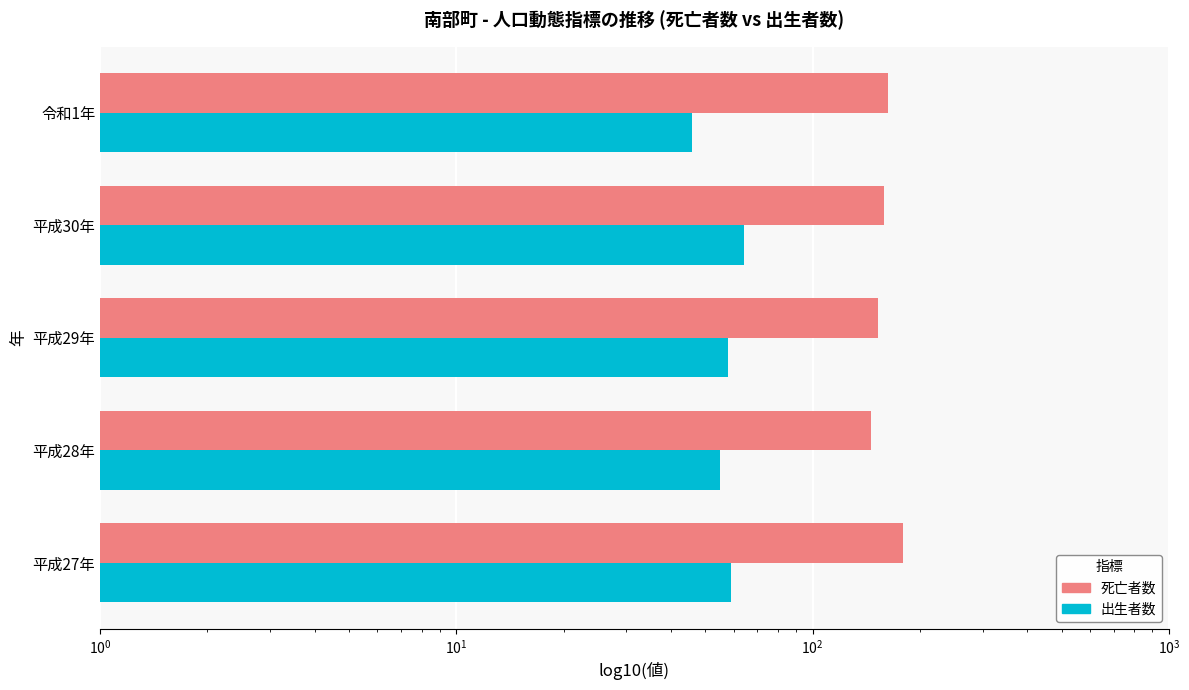

Rank the series at 平成29年 from lowest to highest value.

出生者数, 死亡者数